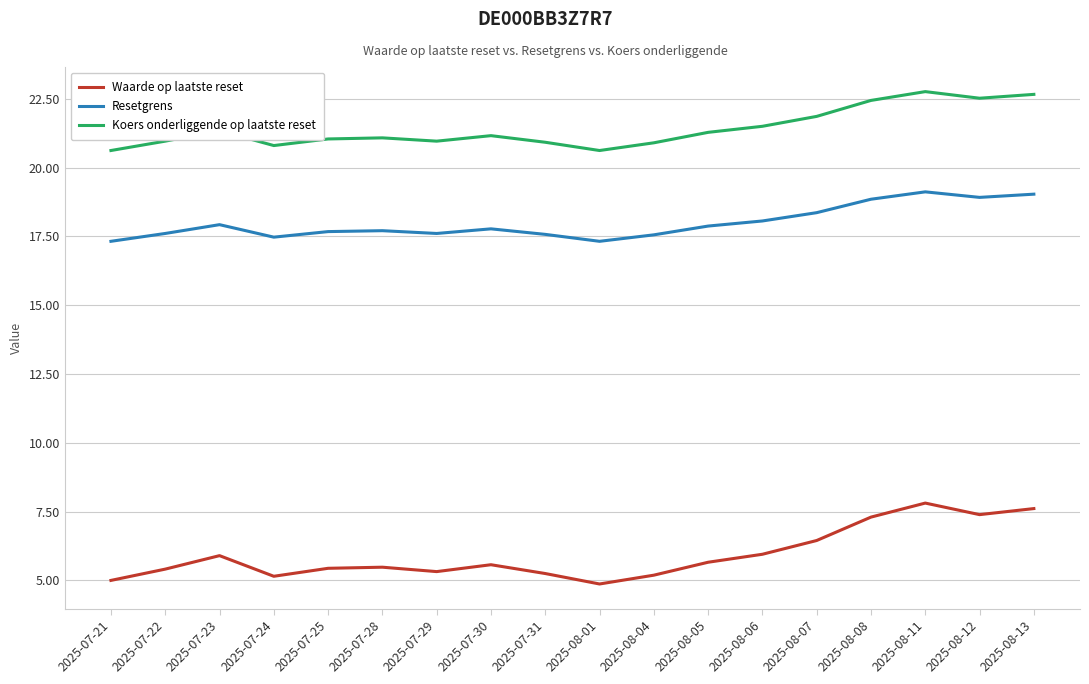

What position from the right is 2025-08-11?

3